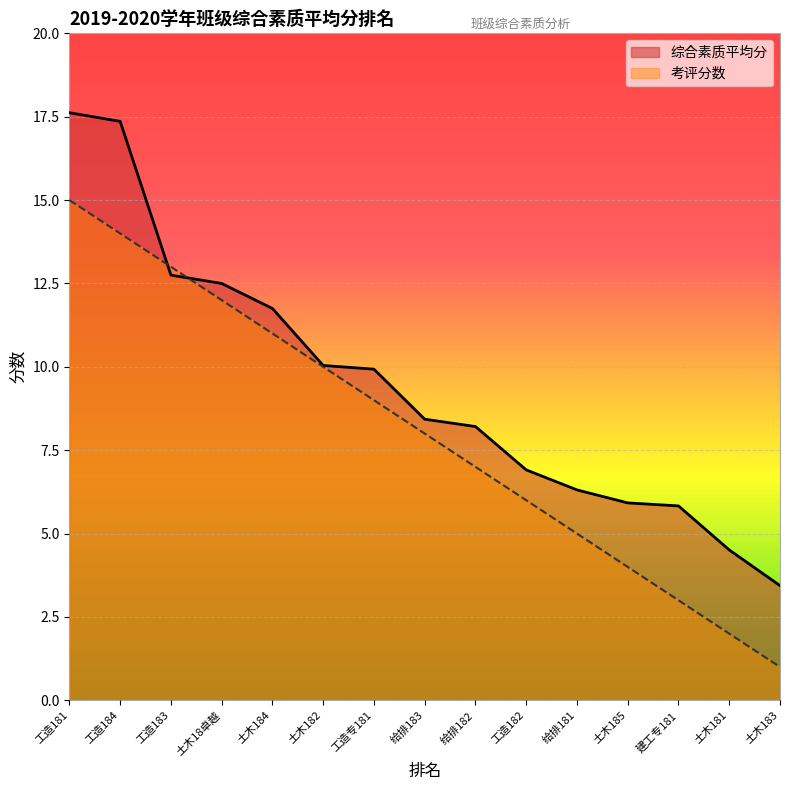

List the labels in order of 考评分数 value, largest first.

工造181, 工造184, 工造183, 土木18卓越, 土木184, 土木182, 工造专181, 给排183, 给排182, 工造182, 给排181, 土木185, 建工专181, 土木181, 土木183